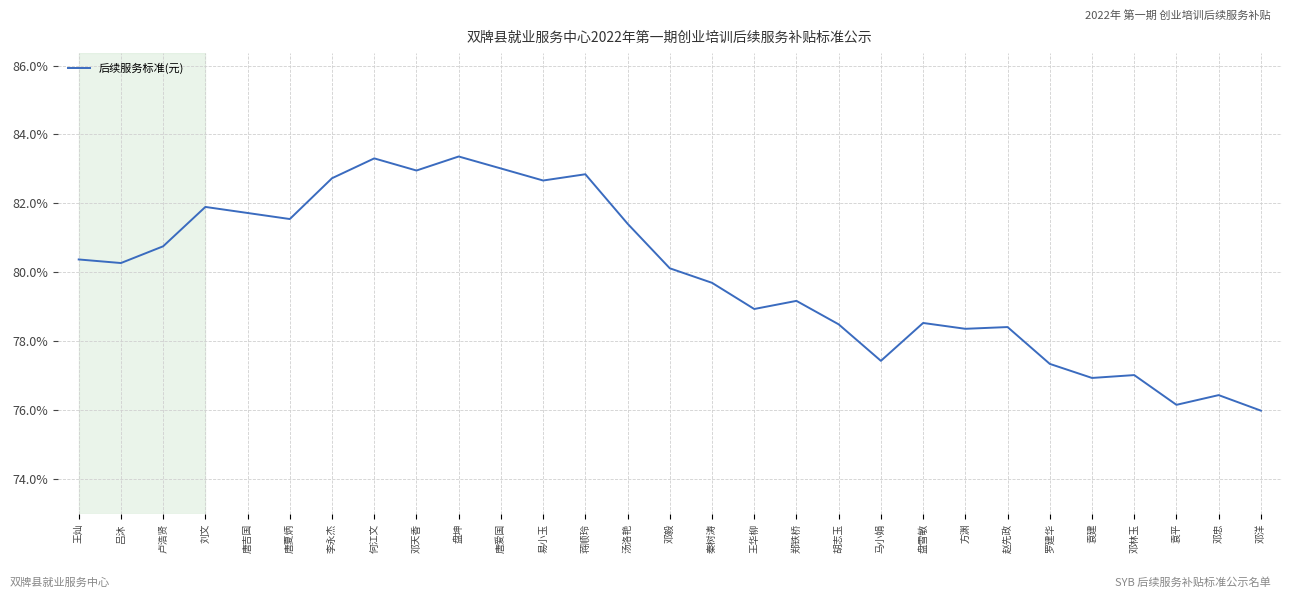

Where is the first local maximum?

刘文